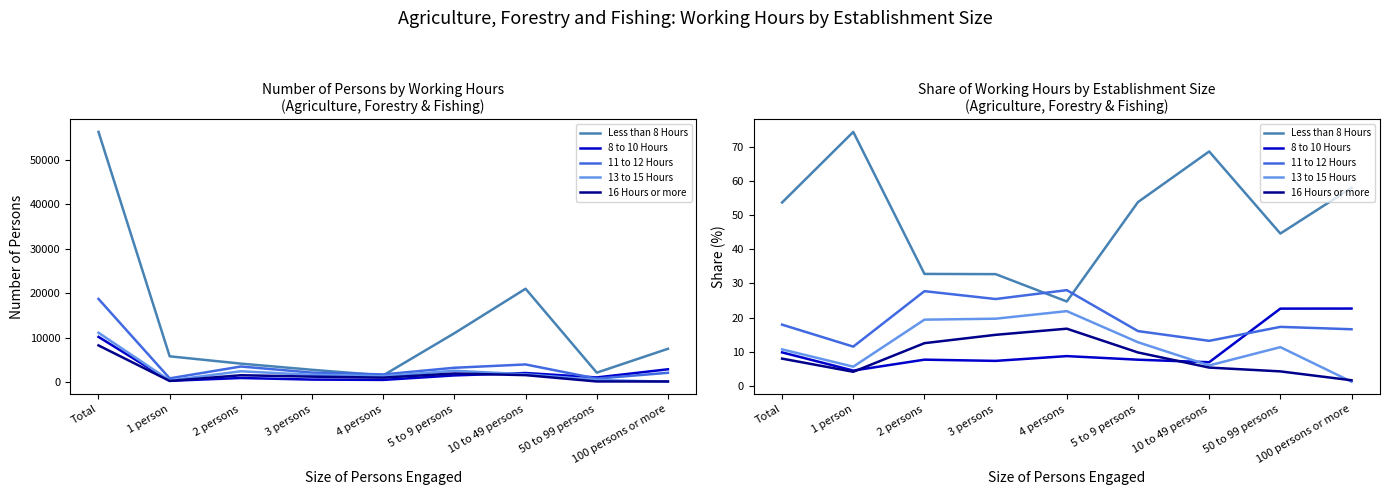

How many lines are shown in the chart?

5